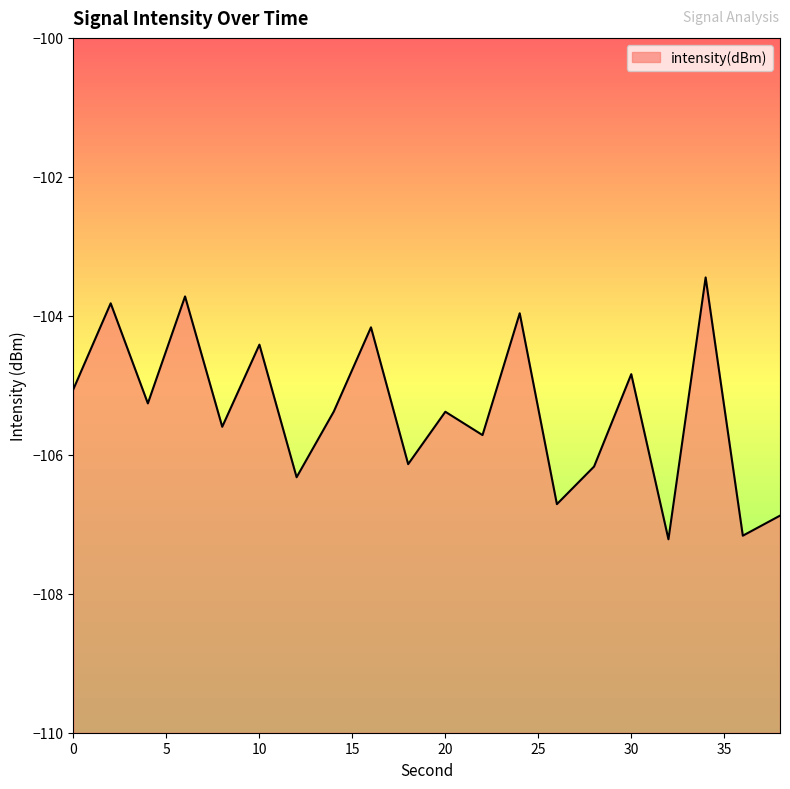

True or false: the data shows -26.5 at 8.

False